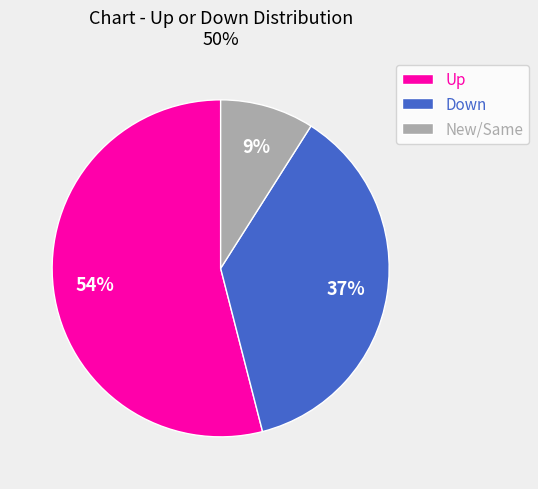

Between Up and Down, which is larger?

Up